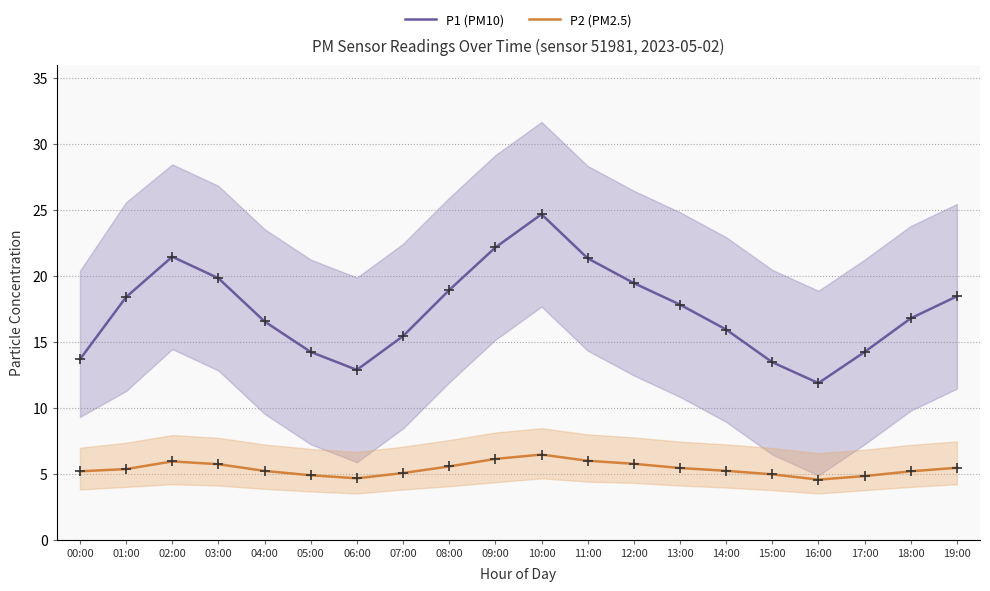

True or false: P1 (PM10) and P2 (PM2.5) intersect in this chart.

False